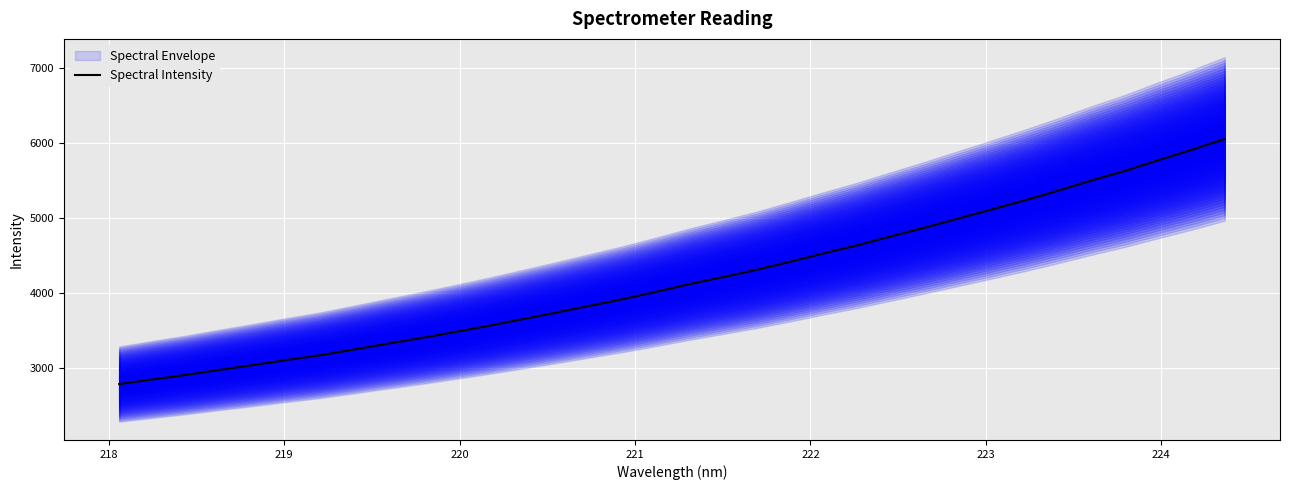

What is the highest value of the Spectral Intensity series?

6050.1